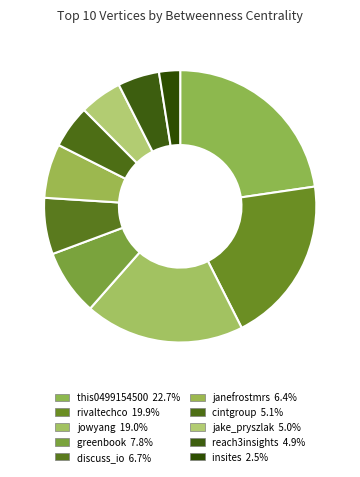

Is it true that reach3insights is 5% of the pie?

True